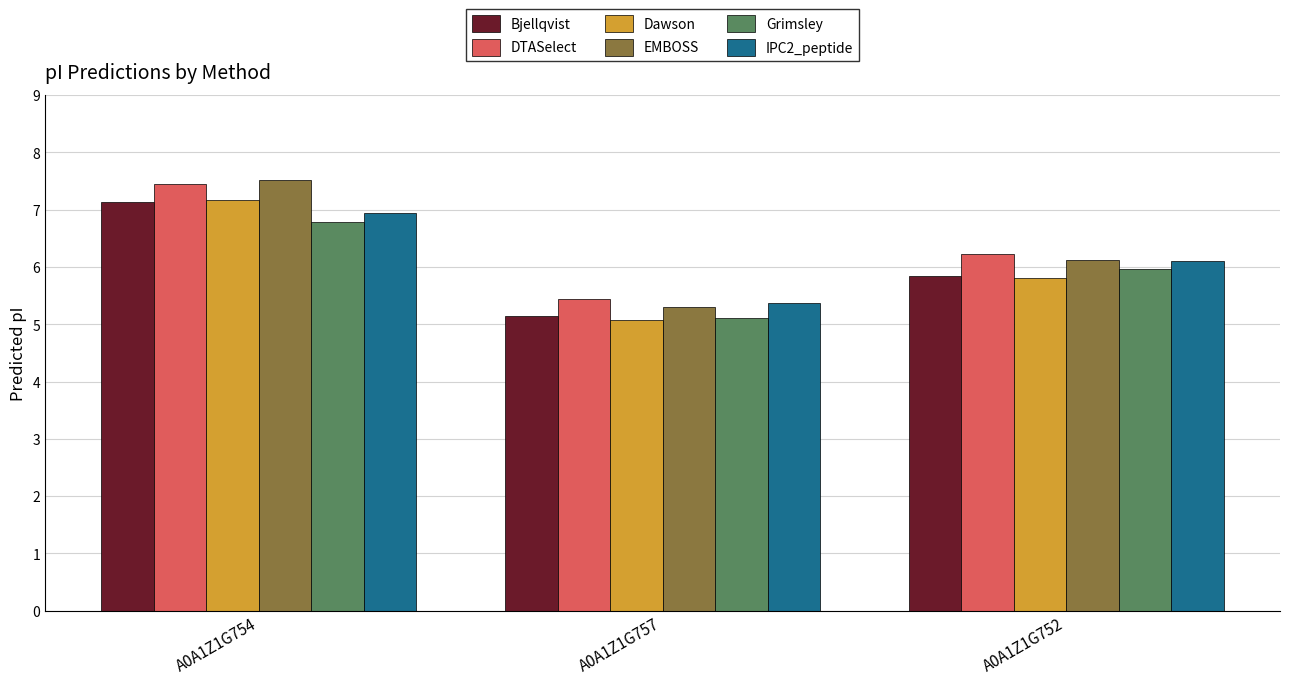

How many groups of bars are there?

3